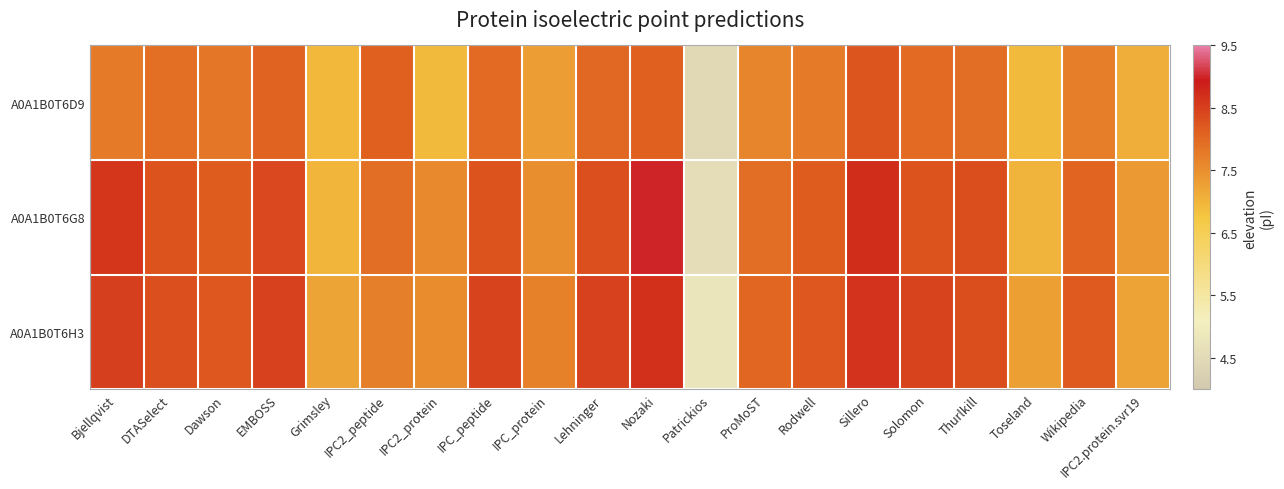

Reading left to right, list all the values displayed in this chart.

A0A1B0T6D9: Bjellqvist=7.8	DTASelect=7.9	Dawson=7.8	EMBOSS=8.1	Grimsley=7.0	IPC2_peptide=8.1	IPC2_protein=6.9	IPC_peptide=8.0	IPC_protein=7.3	Lehninger=8.0	Nozaki=8.1	Patrickios=4.5	ProMoST=7.6	Rodwell=7.8	Sillero=8.2	Solomon=8.0	Thurlkill=8.0	Toseland=6.9	Wikipedia=7.7	IPC2.protein.svr19=7.1
A0A1B0T6G8: Bjellqvist=8.6	DTASelect=8.3	Dawson=8.2	EMBOSS=8.4	Grimsley=7.0	IPC2_peptide=8.0	IPC2_protein=7.6	IPC_peptide=8.3	IPC_protein=7.5	Lehninger=8.3	Nozaki=9.0	Patrickios=4.6	ProMoST=8.0	Rodwell=8.2	Sillero=8.7	Solomon=8.3	Thurlkill=8.3	Toseland=7.0	Wikipedia=8.1	IPC2.protein.svr19=7.4
A0A1B0T6H3: Bjellqvist=8.5	DTASelect=8.3	Dawson=8.2	EMBOSS=8.5	Grimsley=7.2	IPC2_peptide=7.7	IPC2_protein=7.5	IPC_peptide=8.4	IPC_protein=7.7	Lehninger=8.5	Nozaki=8.7	Patrickios=4.8	ProMoST=8.0	Rodwell=8.2	Sillero=8.7	Solomon=8.5	Thurlkill=8.3	Toseland=7.3	Wikipedia=8.2	IPC2.protein.svr19=7.2